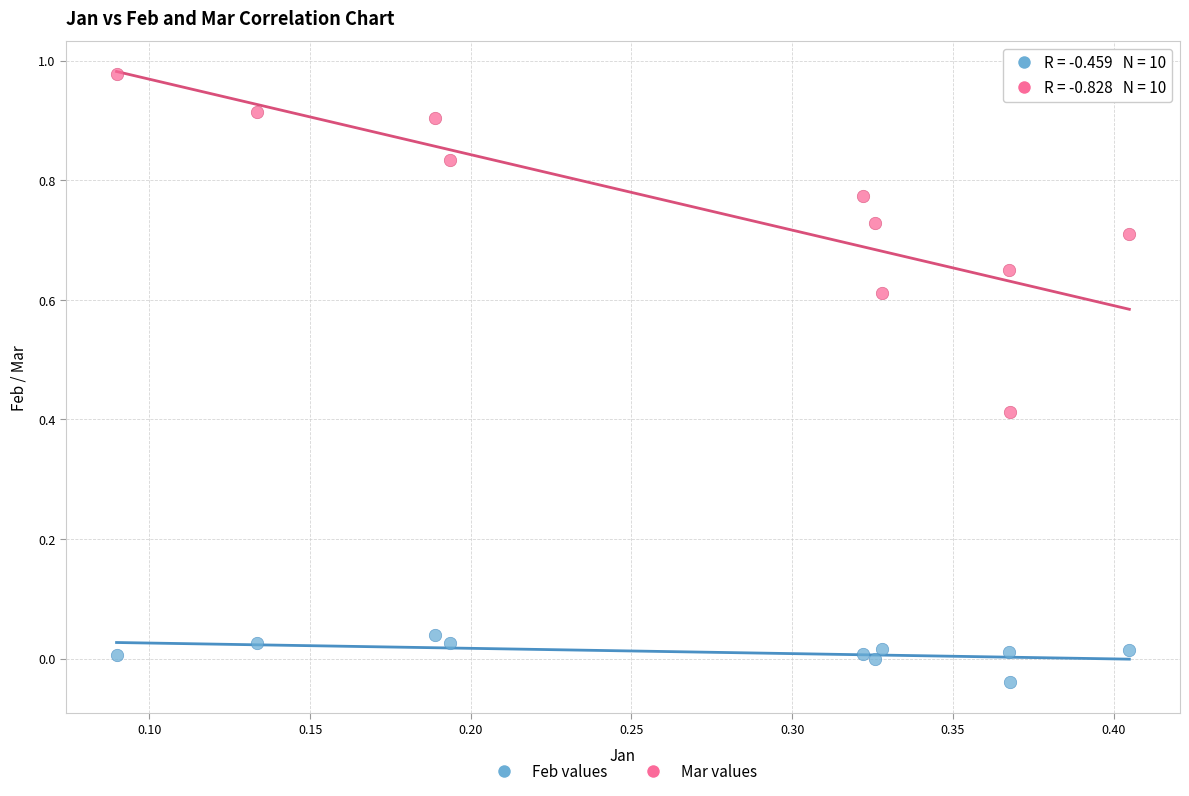

Which series has the largest Y range (max minus min)?

Mar values